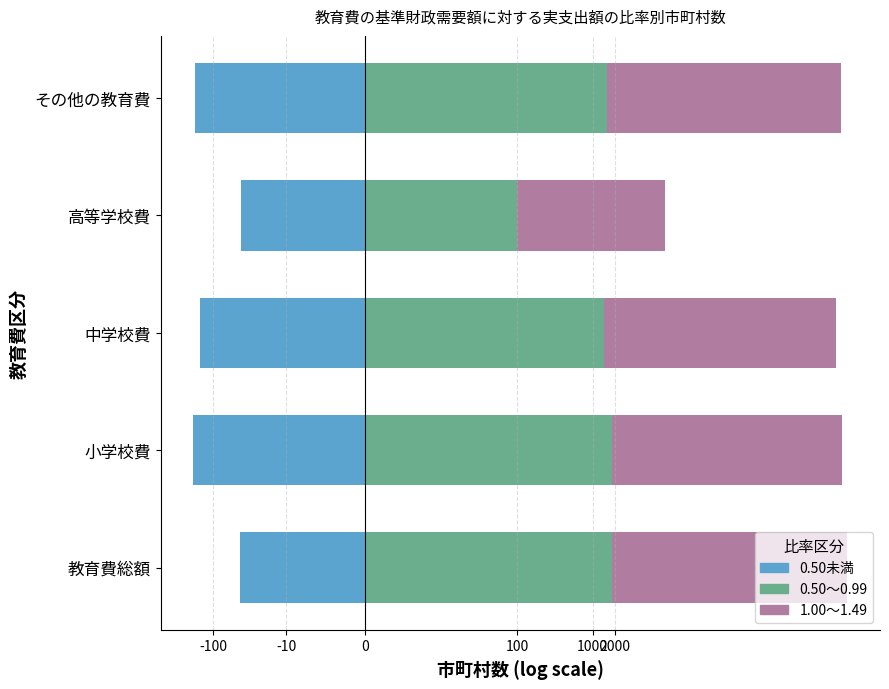

Reading left to right, what are all the values shown in this chart?

0.50未満: -3.8	-5.2	-5.0	-3.8	-5.2
0.50～0.99: 7.5	7.5	7.2	4.6	7.3
1.00～1.49: 14.6	14.5	14.3	9.1	14.5